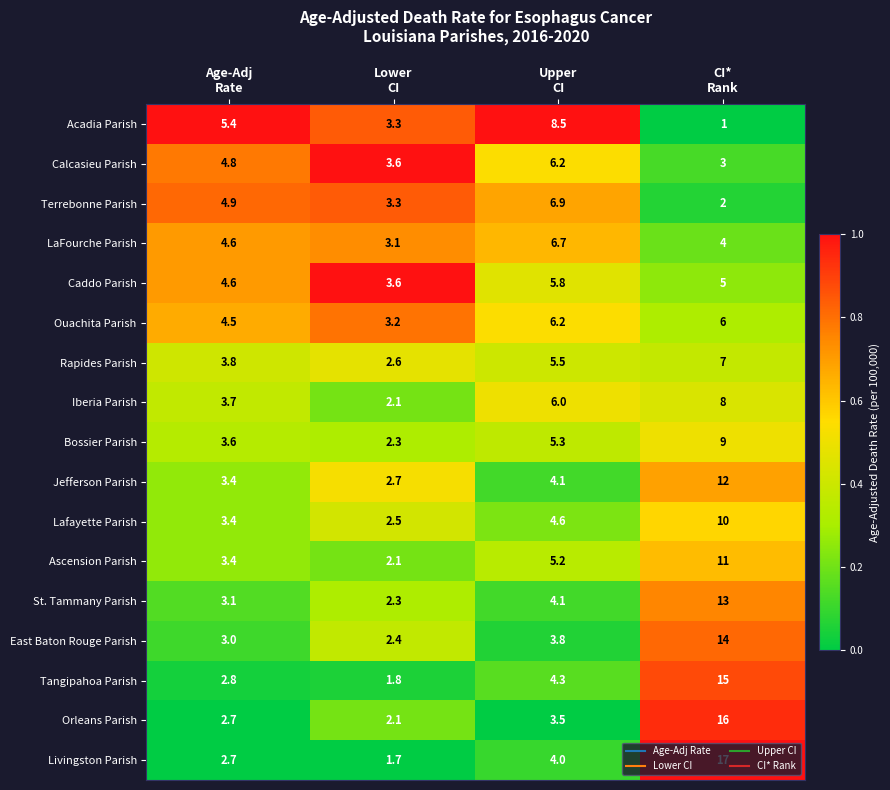

What is the highest value of the Terrebonne Parish series?

6.9